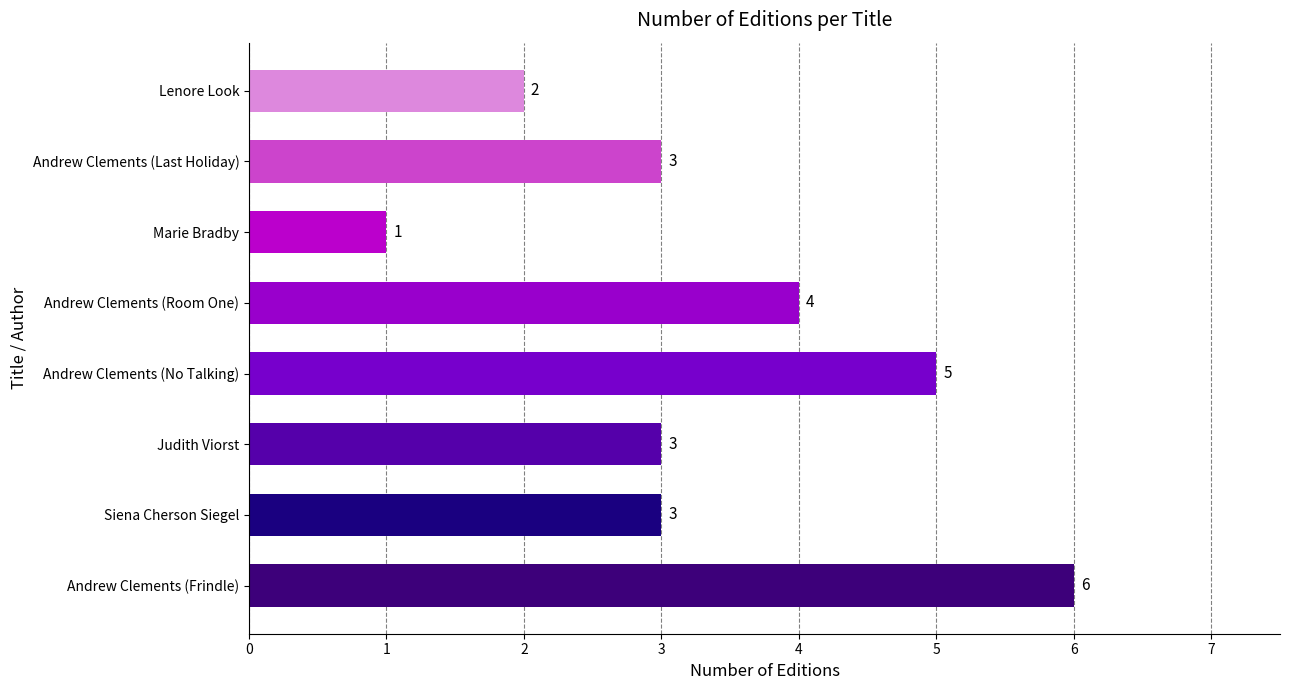

Which has a higher value, Andrew Clements (No Talking) or Andrew Clements (Room One)?

Andrew Clements (No Talking)